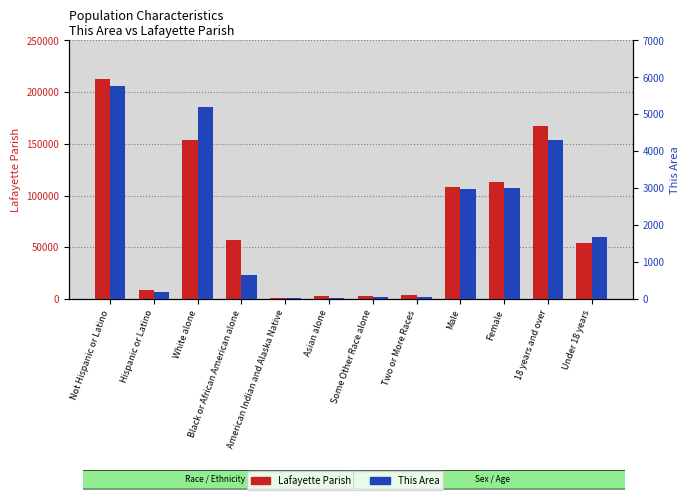

Between Some Other Race alone and Two or More Races, which is larger?

Two or More Races